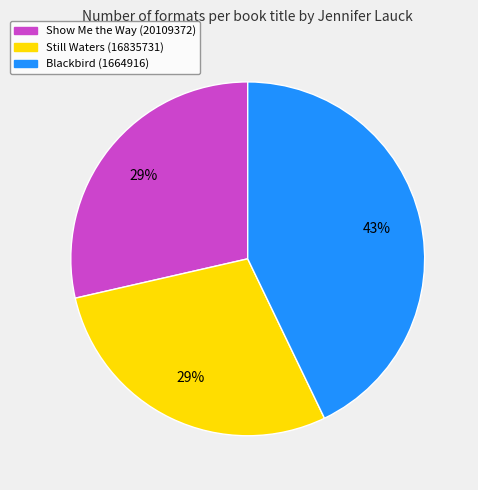

Approximately how many times larger is the value at Blackbird (1664916) compared to Still Waters (16835731)?

1.5